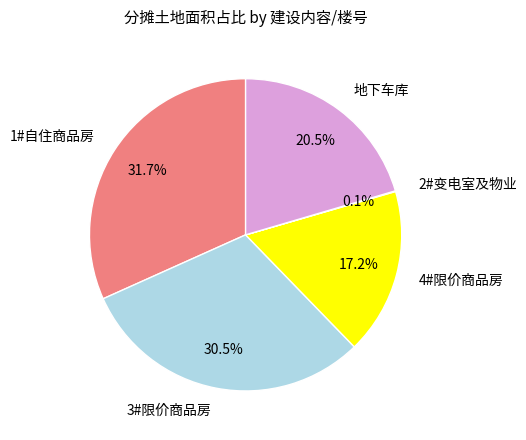

What is the ratio of the value at 1#自住商品房 to the value at 3#限价商品房?

1.0